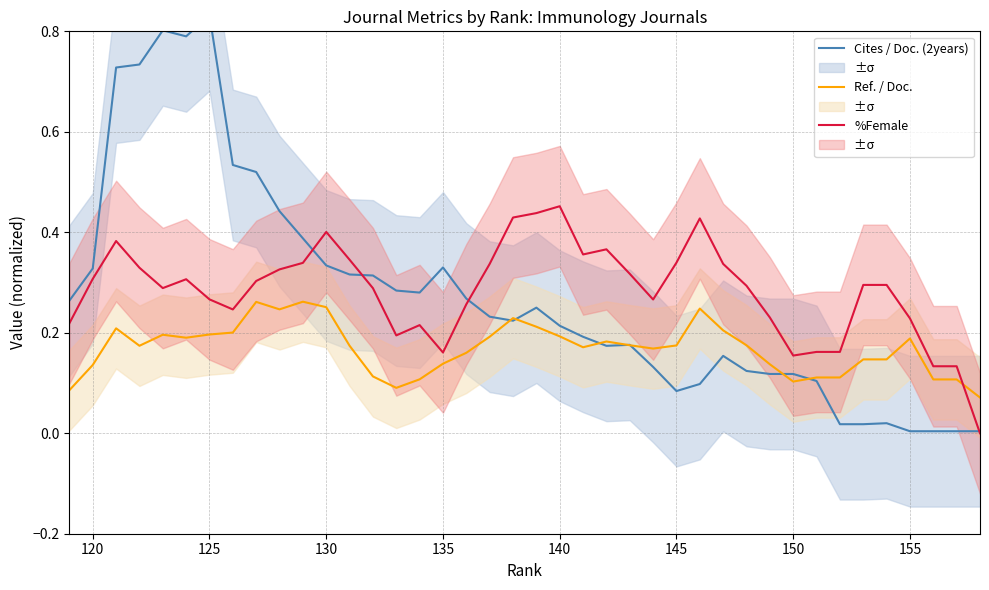

How many intersections are there between %Female and Ref. / Doc.?

1